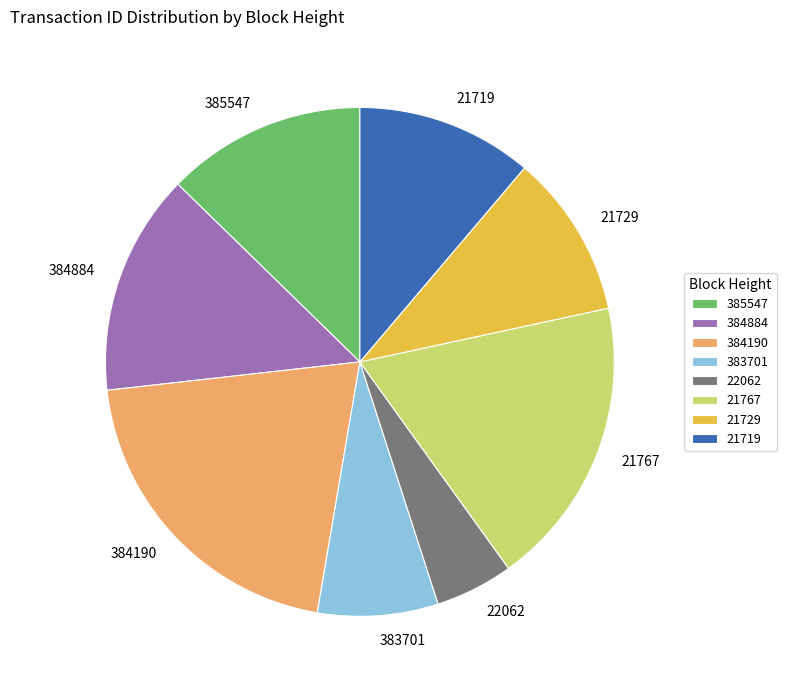

Does 21729 represent more than half of the total?

No